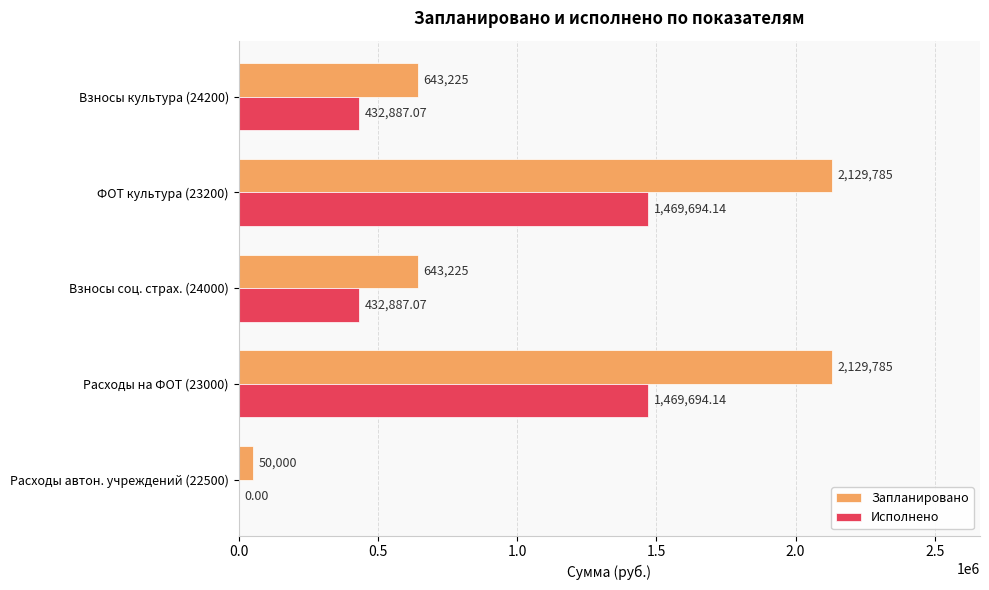

Which series has the largest total across all categories?

Запланировано